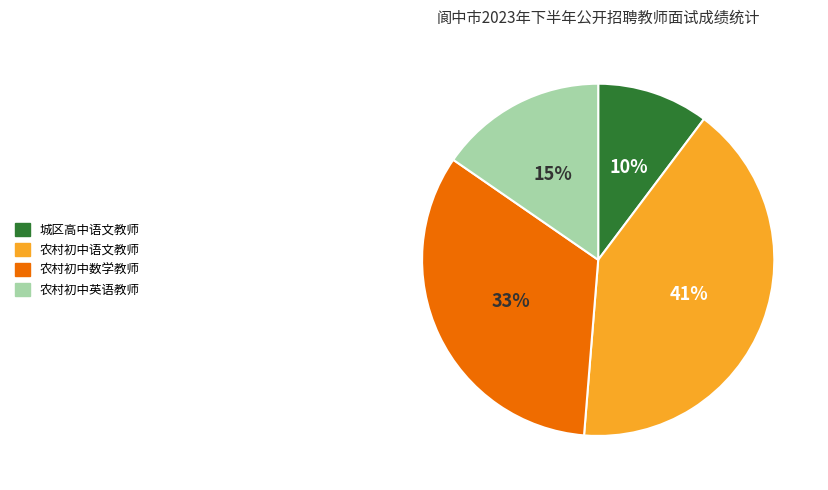

How many slices are in this pie chart?

4